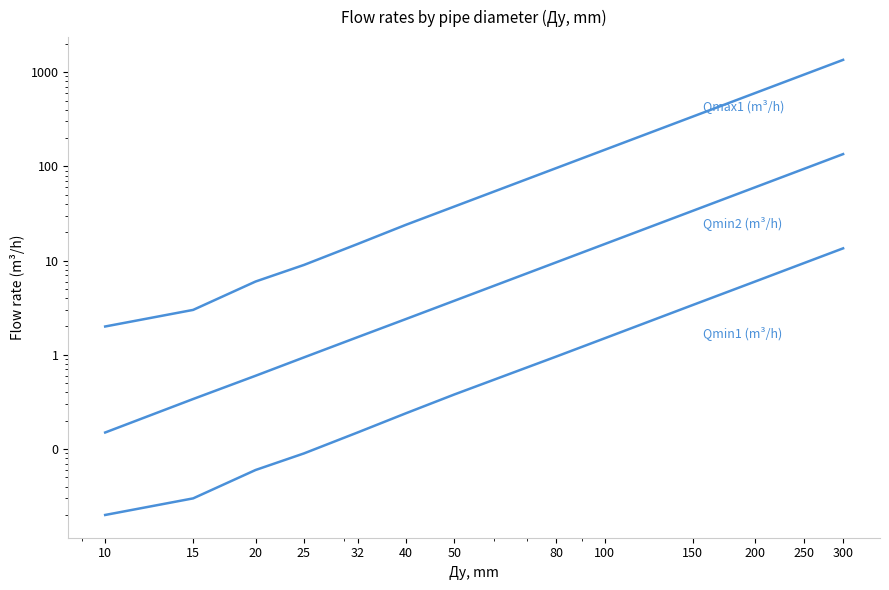

Which series has the largest total across all categories?

Qmax1 (m³/h)